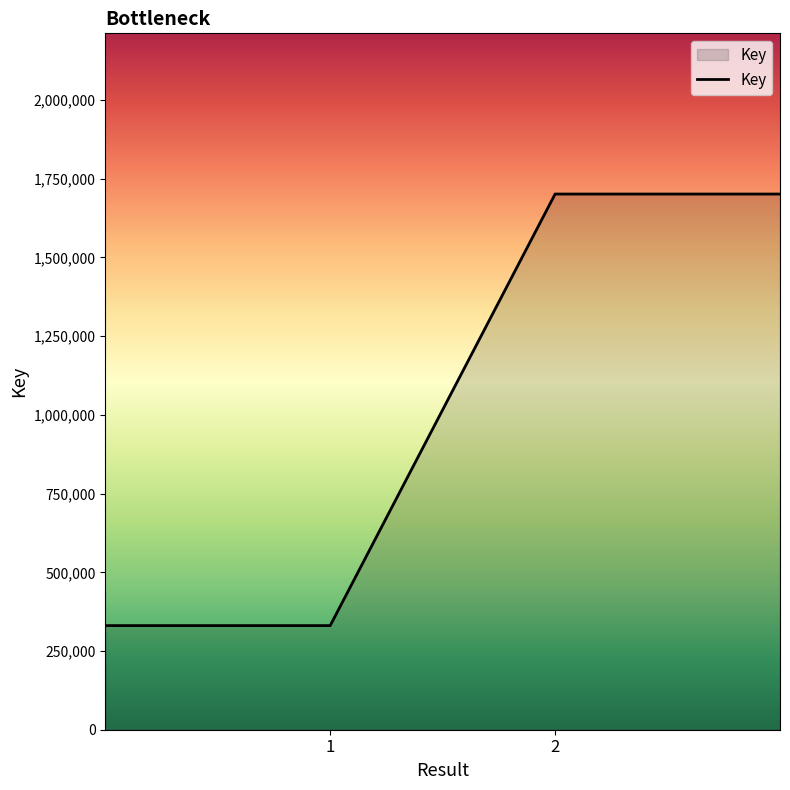

Does the chart display data point markers on the line(s)?

No